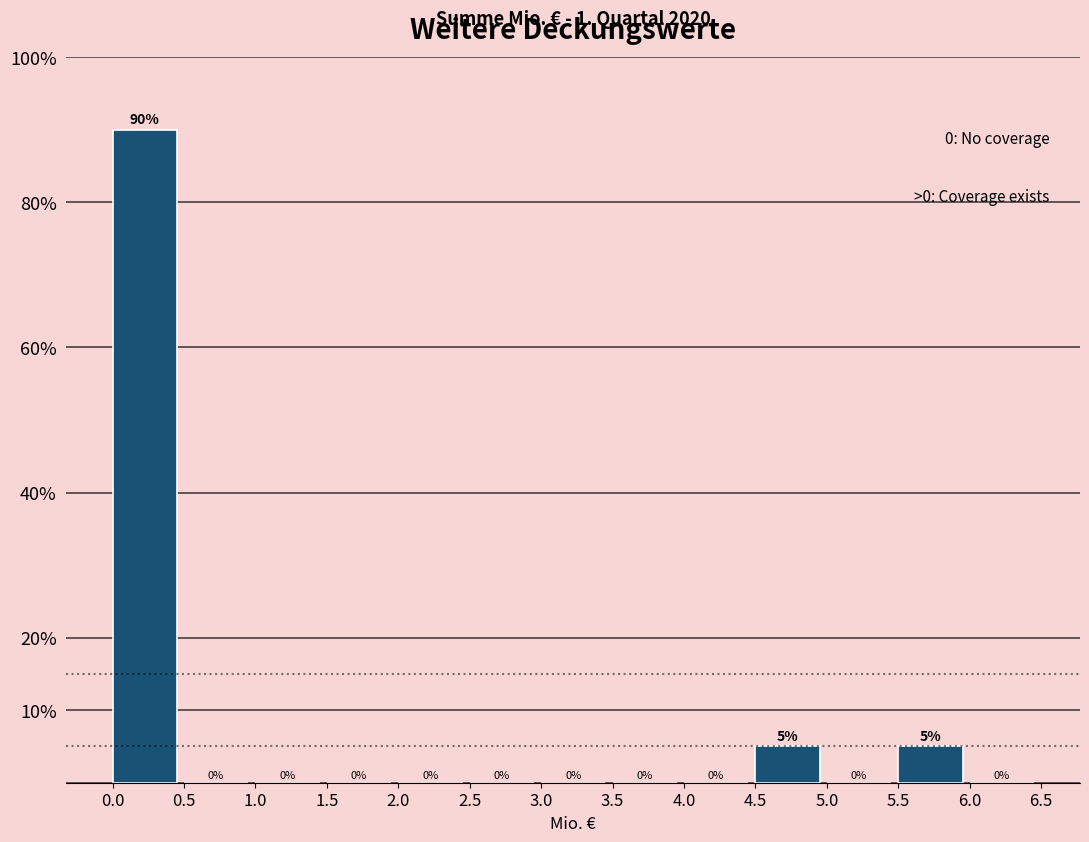

Over which range of the x-axis is the bar tallest?

0.0 to 0.5